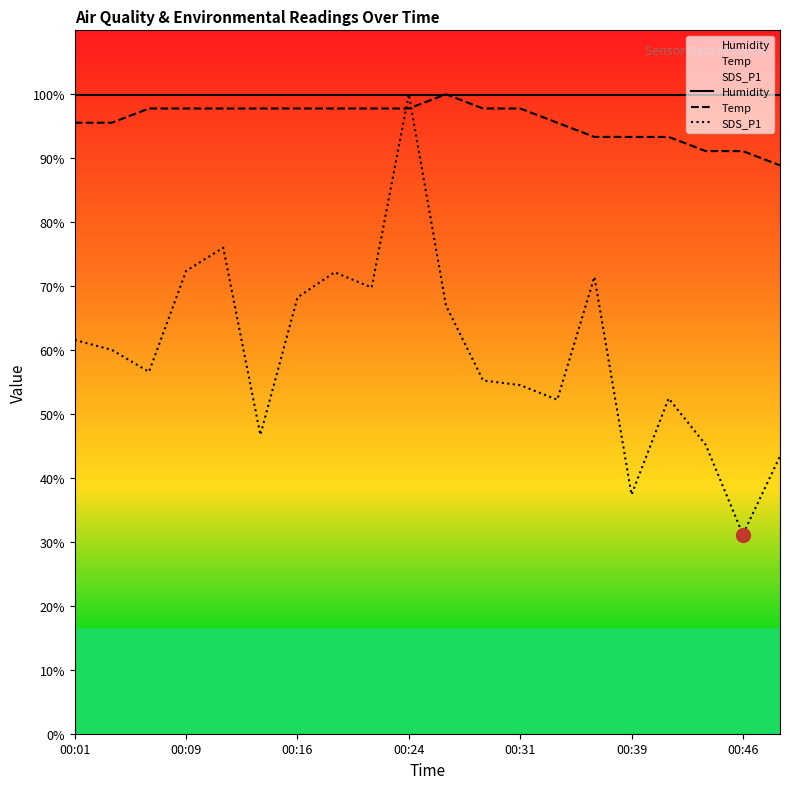

Between 00:16 and 00:46, which series saw the biggest shift?

SDS_P1